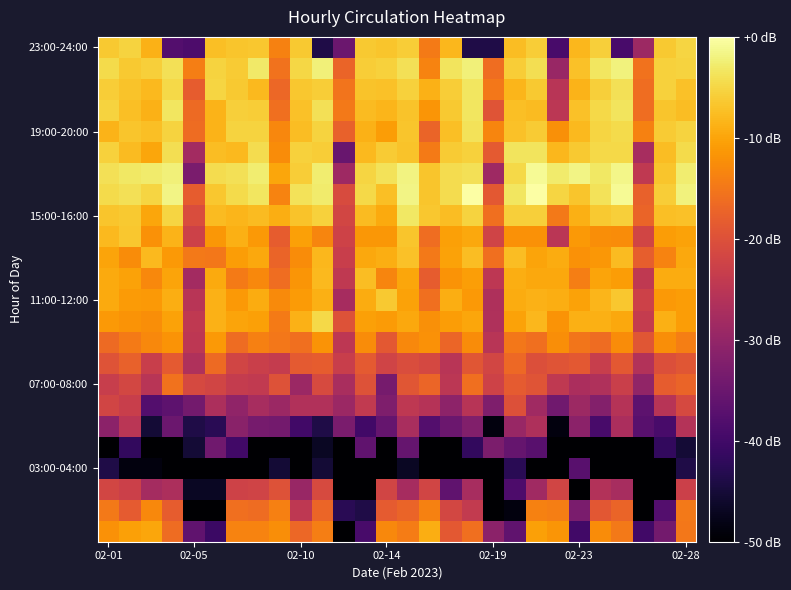

At which category is the sum across all series the highest?

14